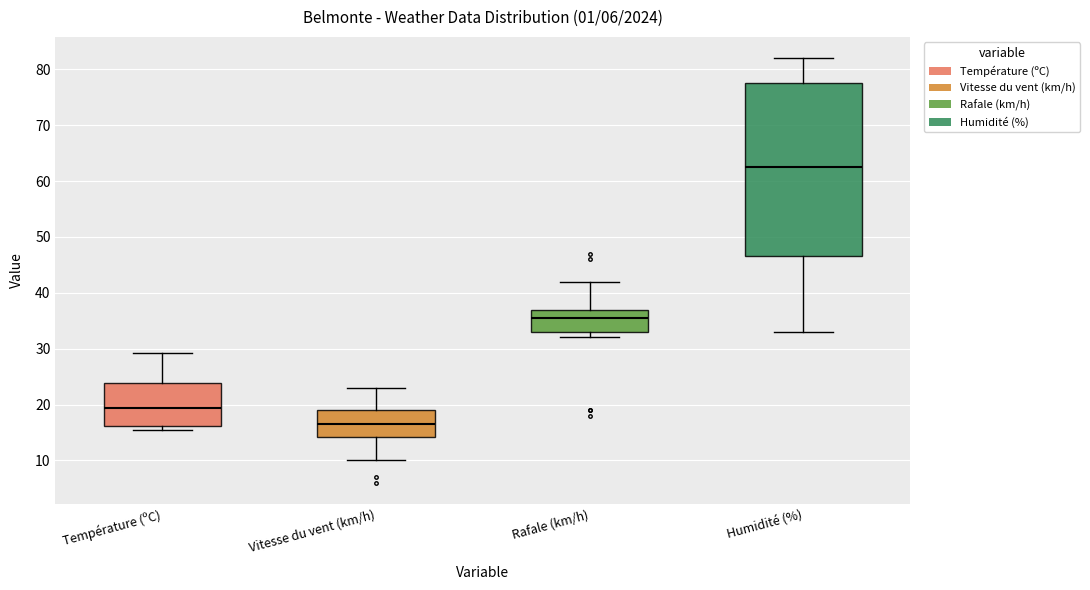

Which box's median line is the lowest?

Vitesse du vent (km/h)